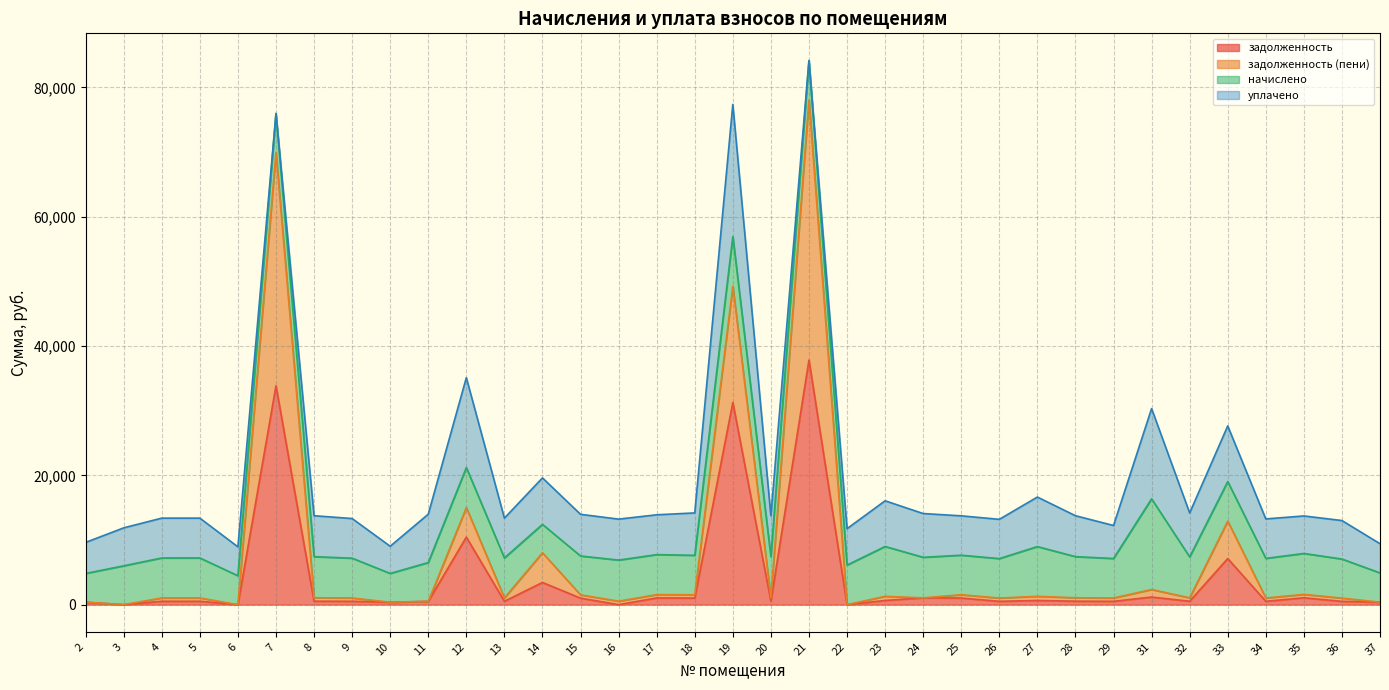

What are all the series names shown in the legend?

задолженность, задолженность (пени), начислено, уплачено